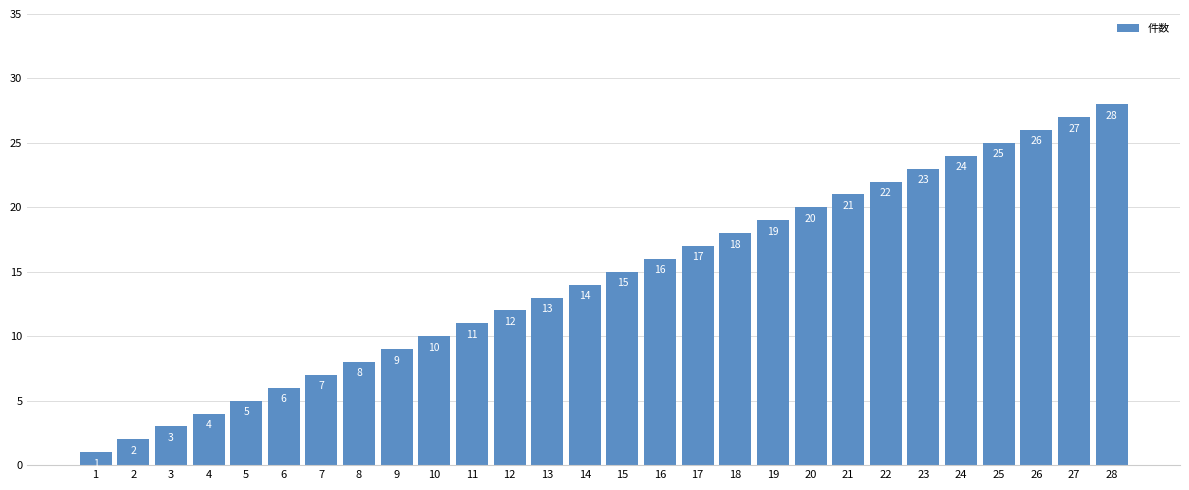

List the labels in order of value, largest first.

28, 27, 26, 25, 24, 23, 22, 21, 20, 19, 18, 17, 16, 15, 14, 13, 12, 11, 10, 9, 8, 7, 6, 5, 4, 3, 2, 1